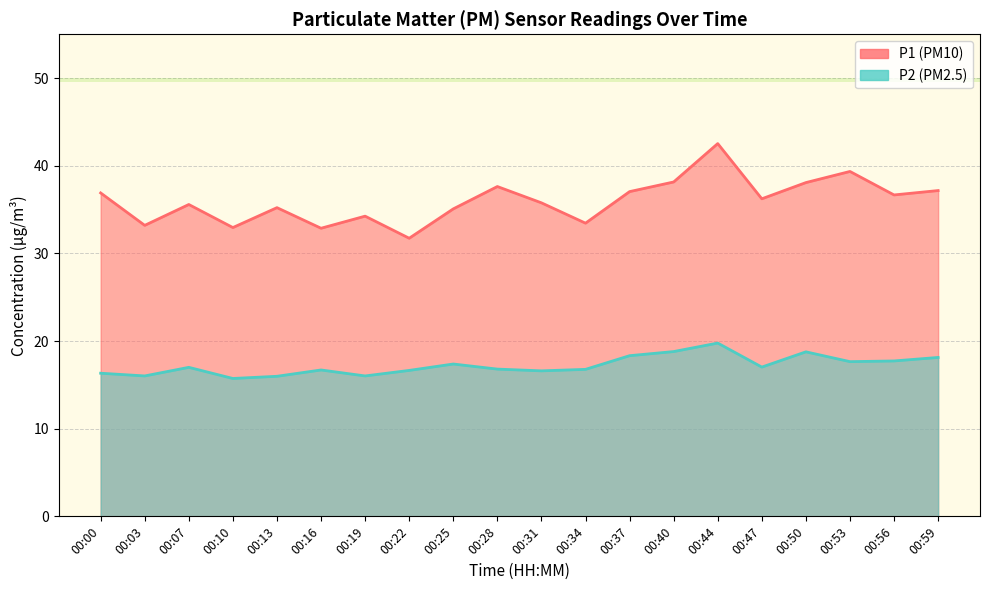

Where is P1 nearest to the value 37?

00:37